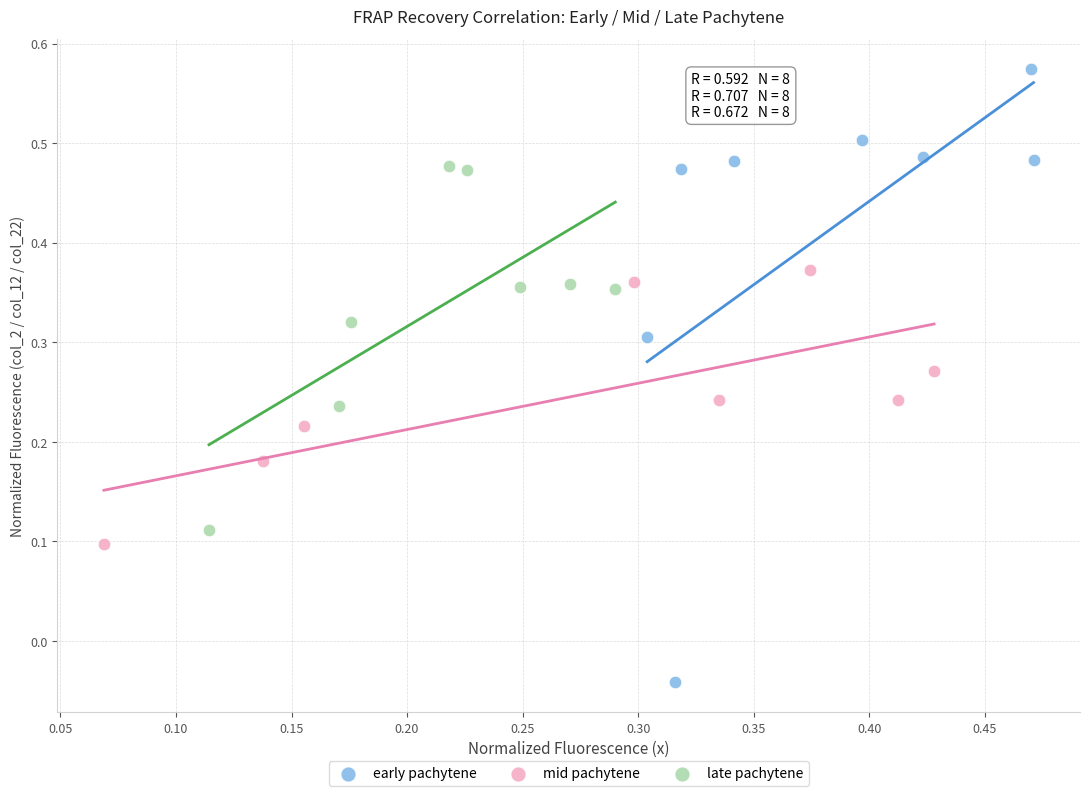

Which series contains the lowest Y value?

early pachytene